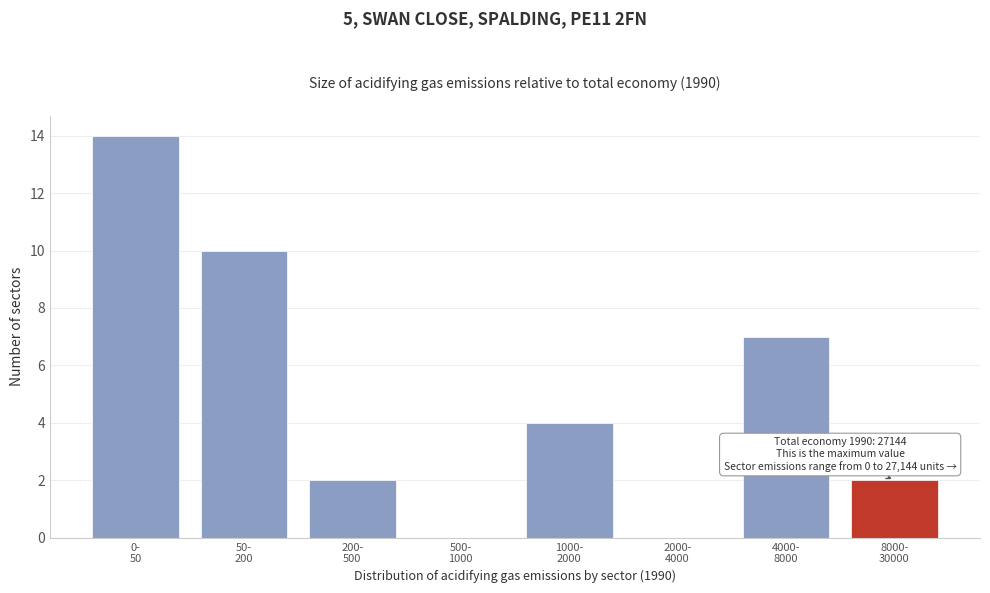

What is the sum of all values?

39